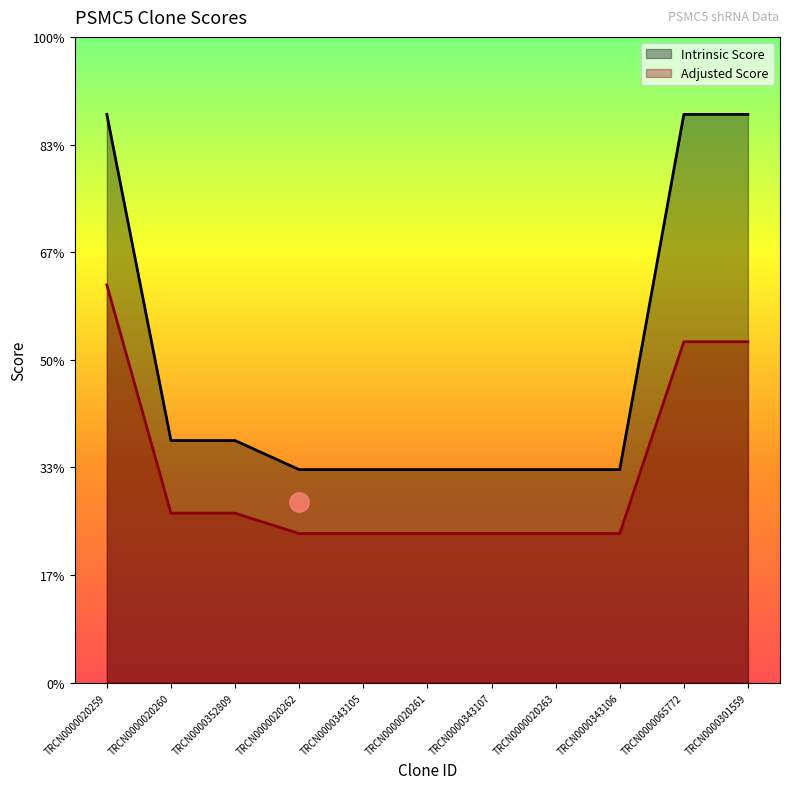

True or false: Intrinsic Score has more than 1 interior local peaks.

False